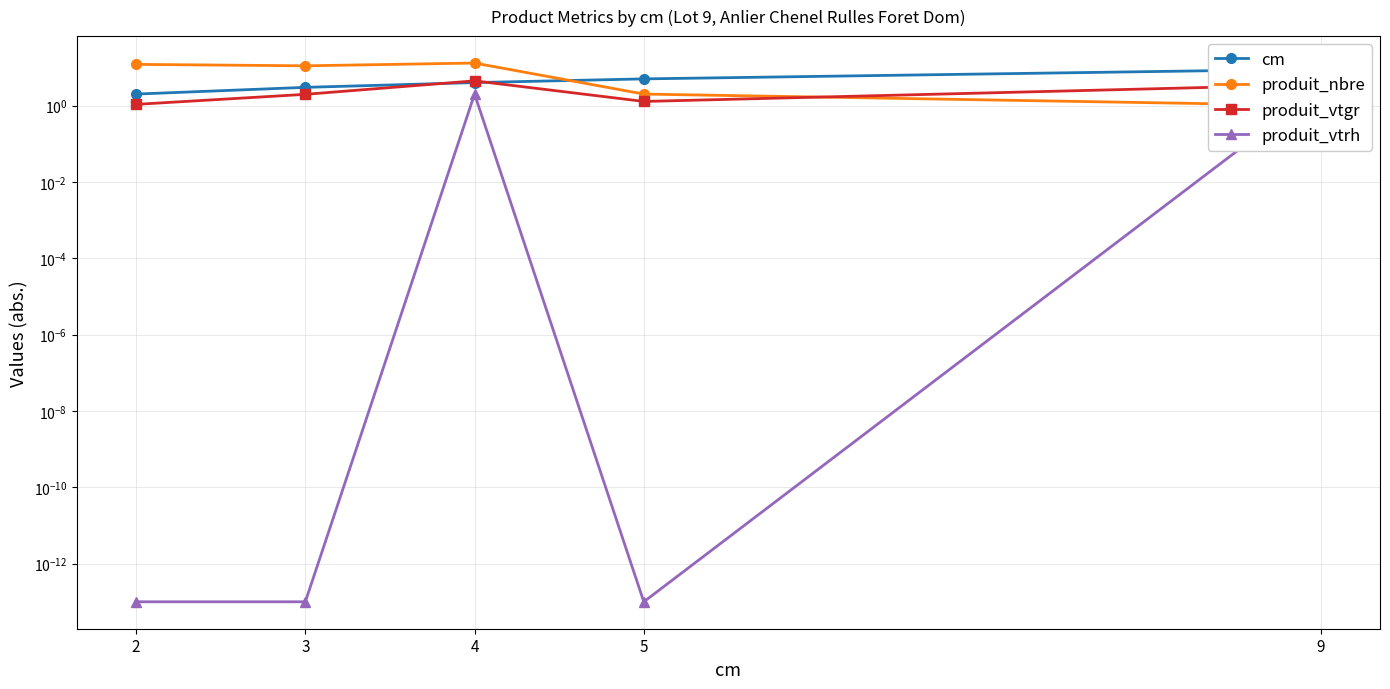

What is the maximum value for cm?

9.0